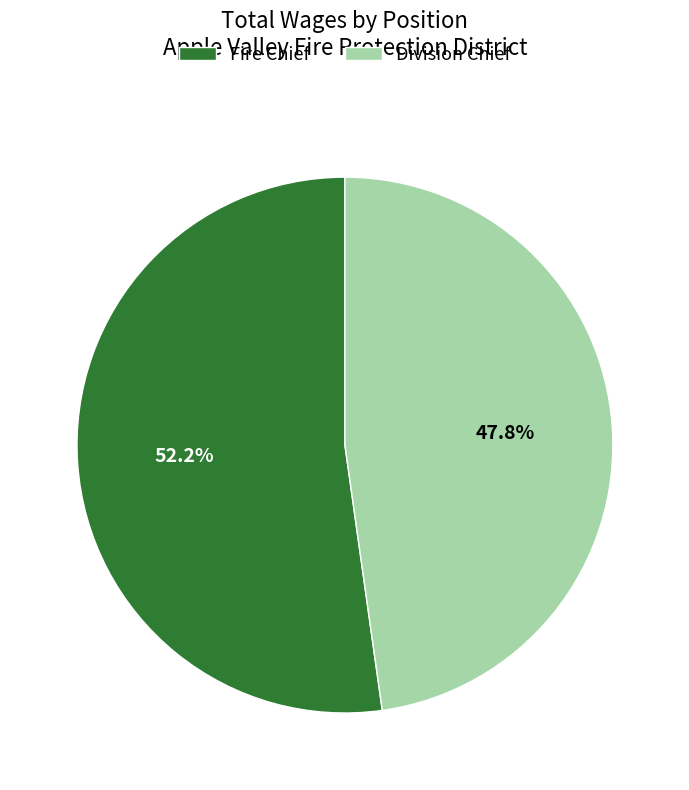

How many segments does this pie chart have?

2